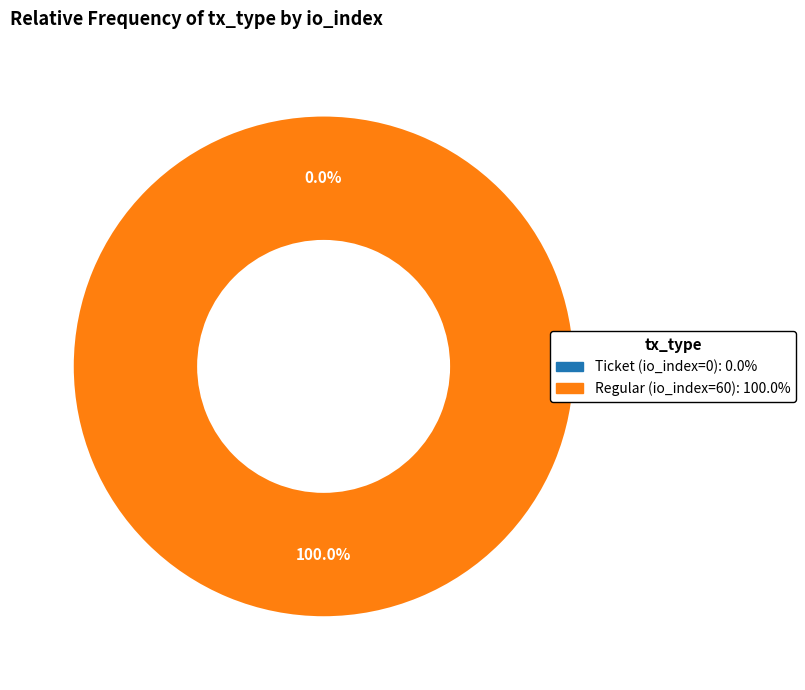

To the nearest percent, what is the average slice percentage?

50%